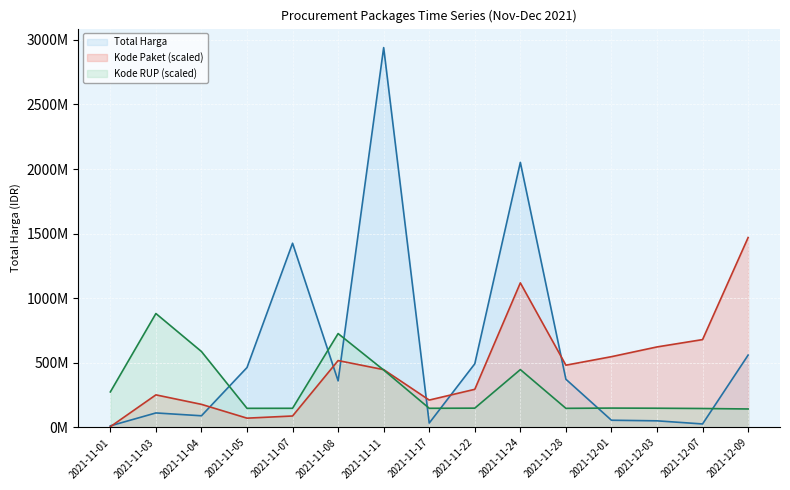

What are all the series names shown in the legend?

Total Harga, Kode Paket (scaled), Kode RUP (scaled)